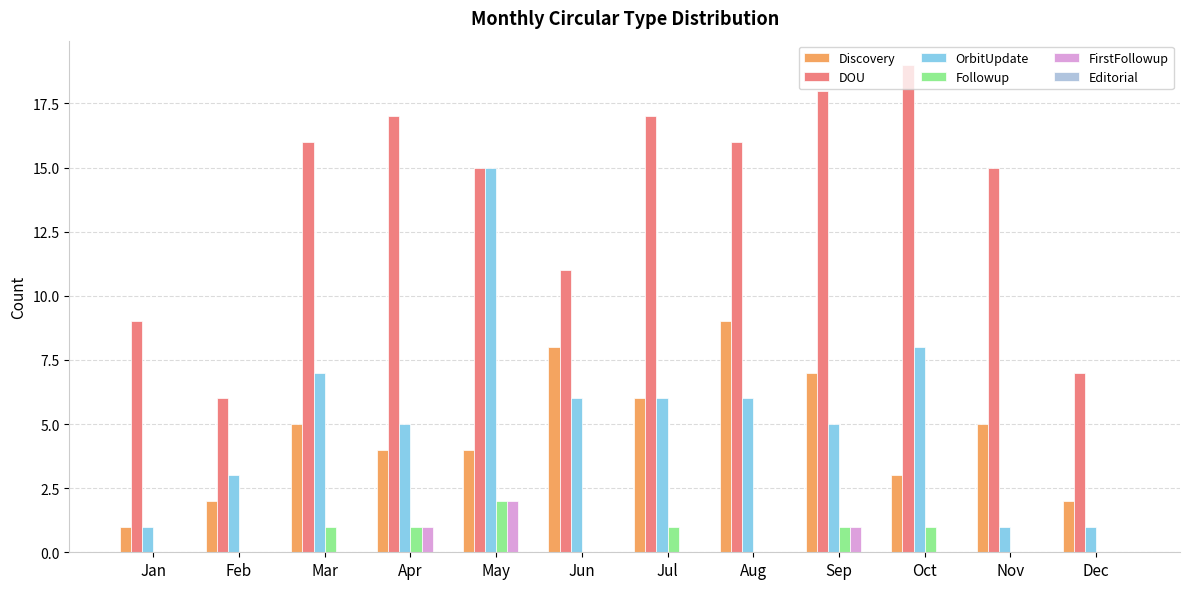

True or false: FirstFollowup has a value of 1 at Oct.

False